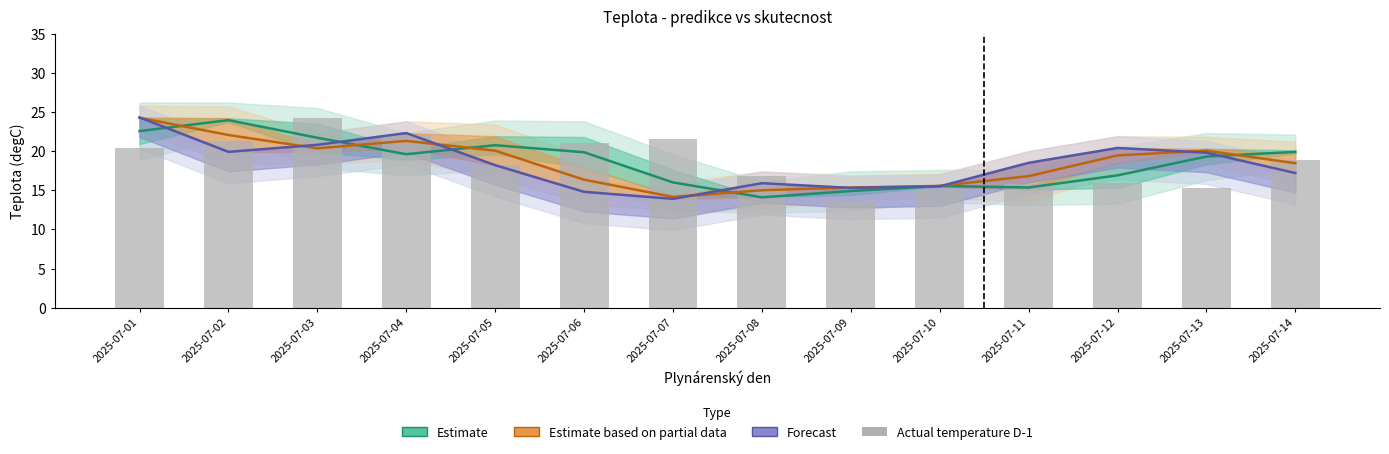

The value of Actual temperature D-1 at 2025-07-05 is 18.2. True or false?

True